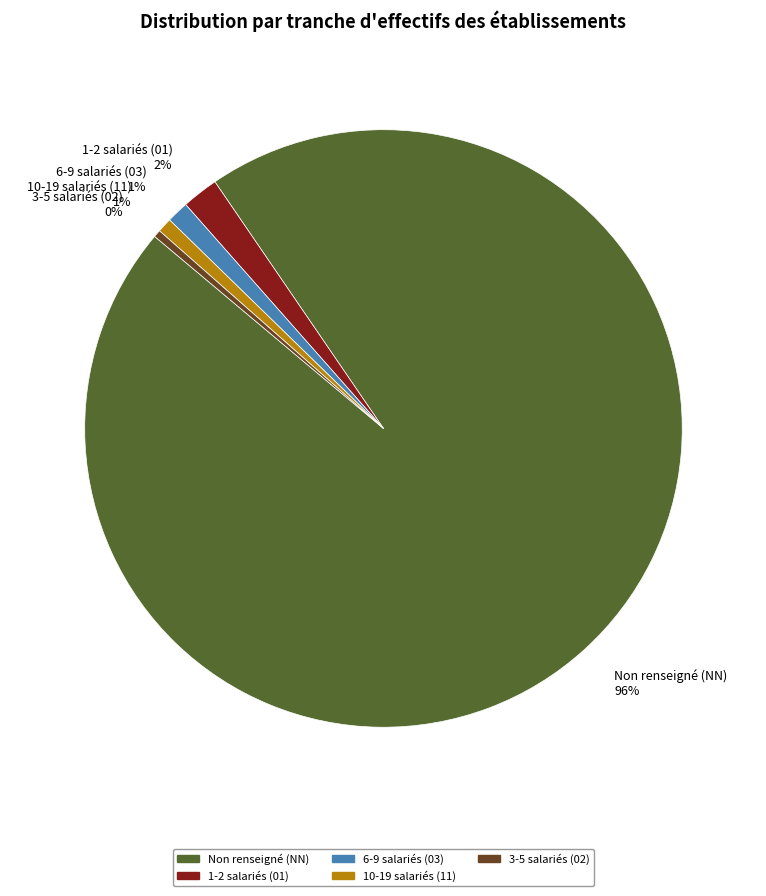

Count the number of slices in the pie.

5